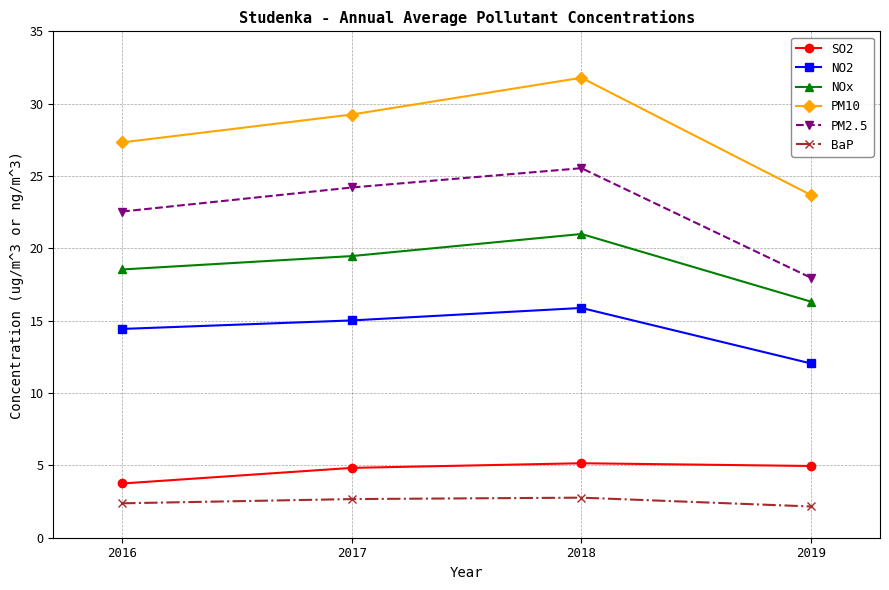

What is the value of the NOx point at the 4th from the left?

16.3